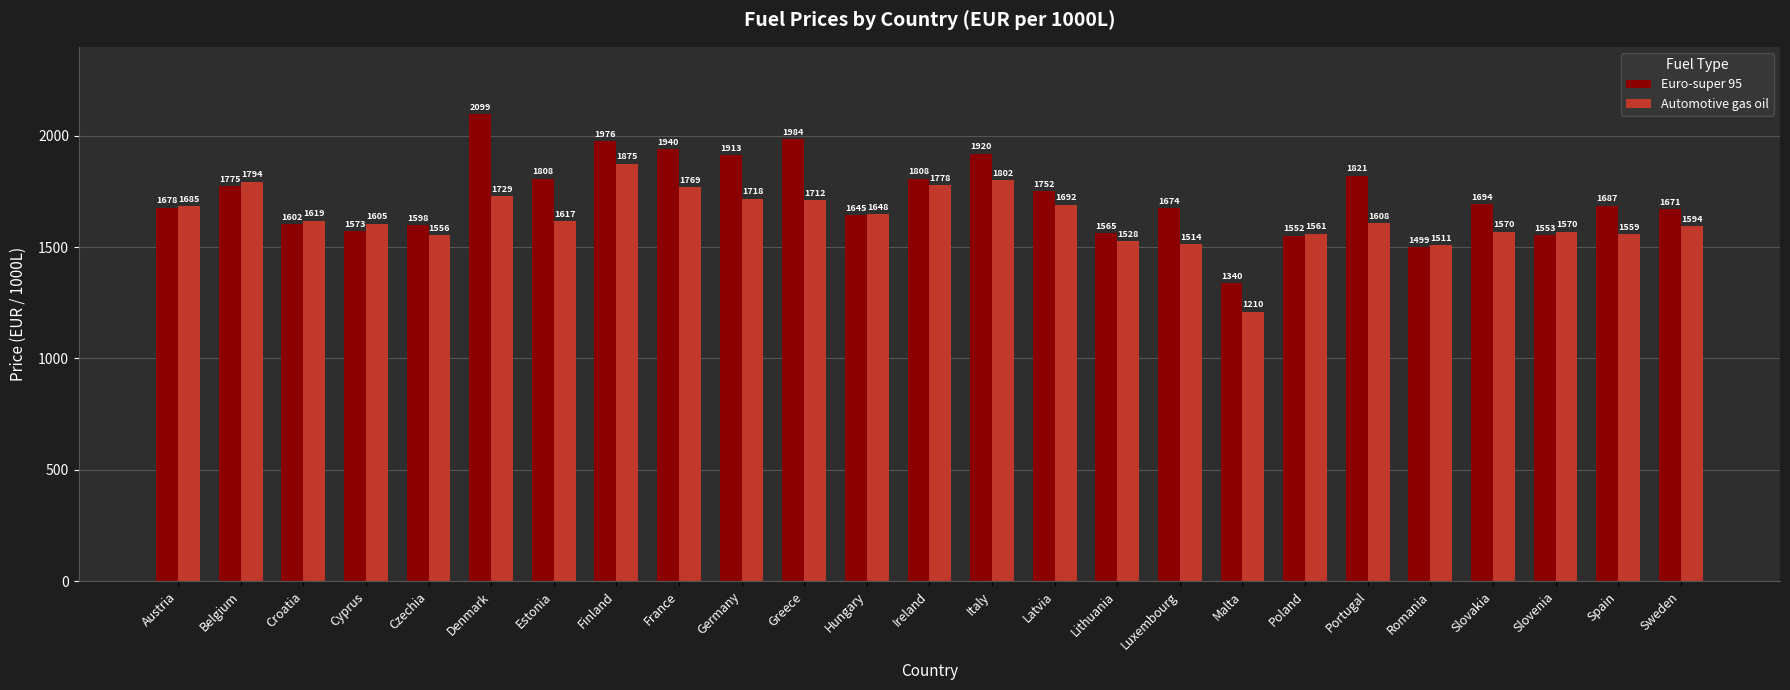

Between Lithuania and Portugal, which series saw the biggest shift?

Euro-super 95